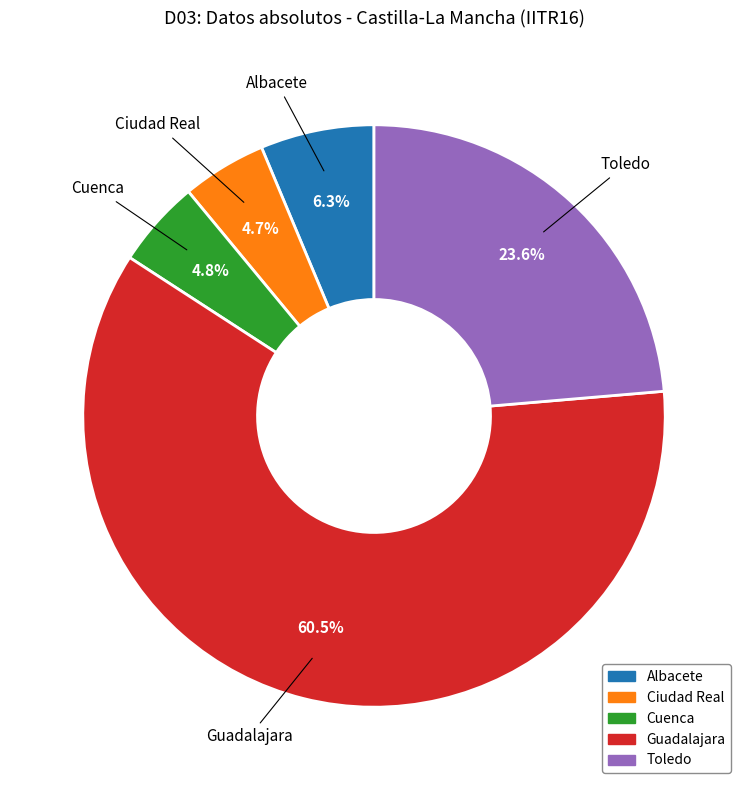

Which has a higher value, Cuenca or Toledo?

Toledo